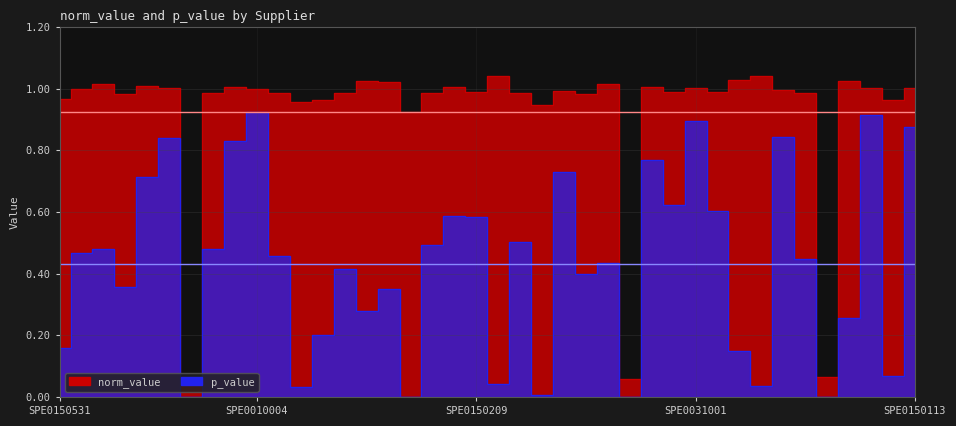

At SPE0150209, list the series in order from smallest to largest.

p_value, norm_value